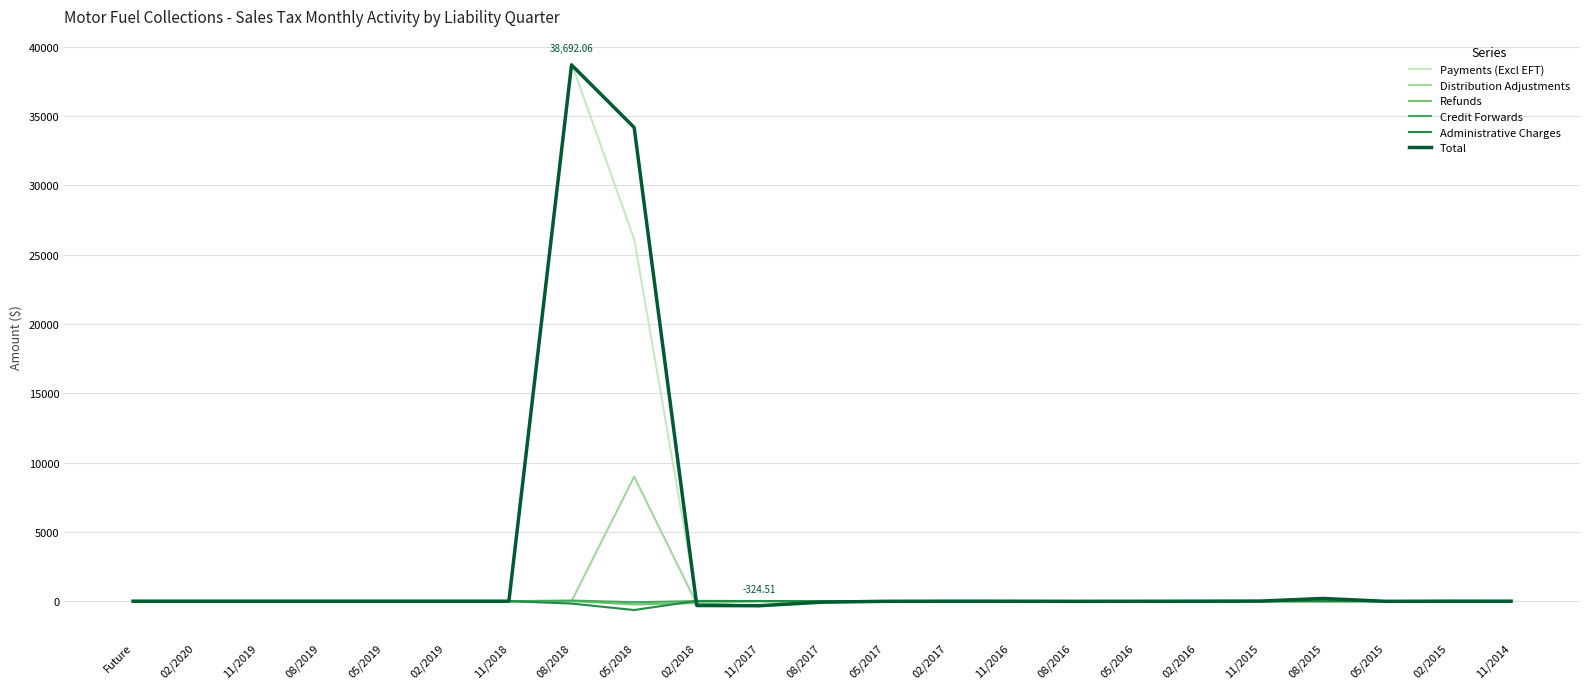

At which category is the sum across all series the highest?

08/2018